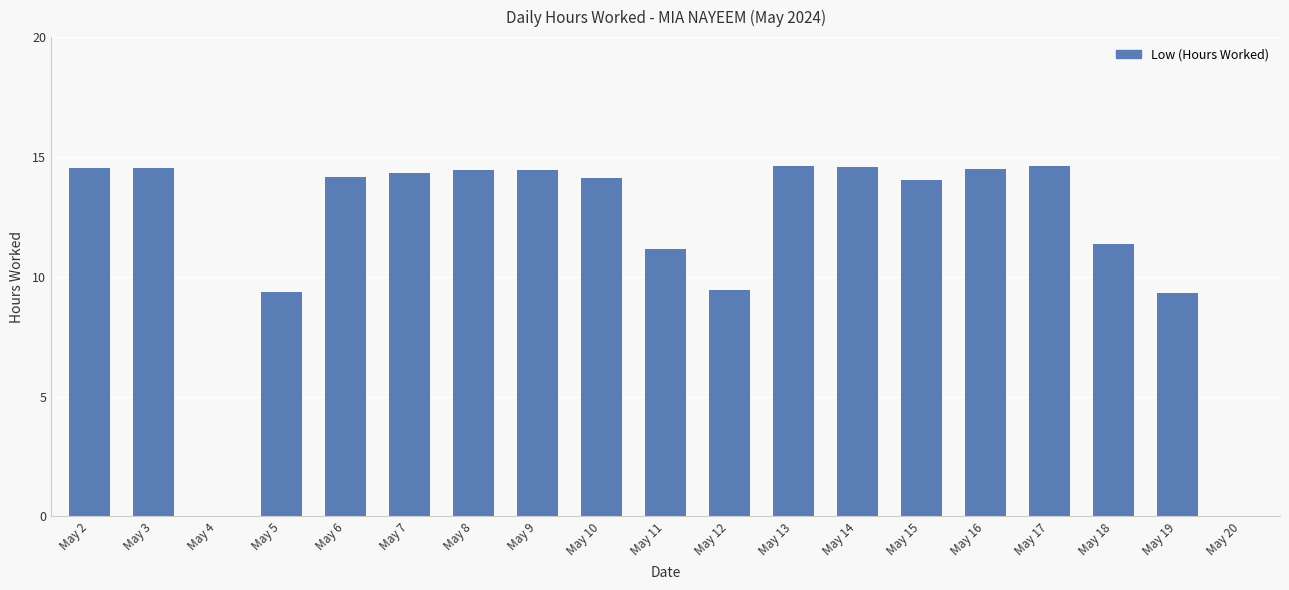

What is the greatest value displayed?

14.6